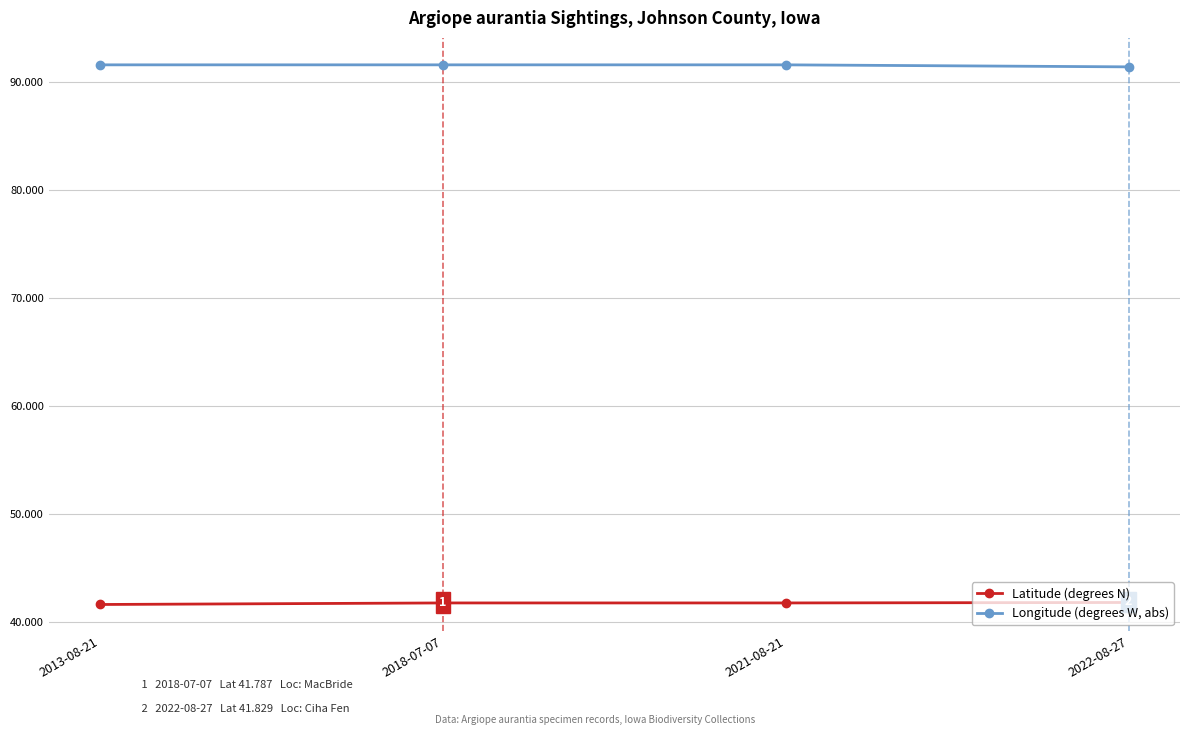

How many distinct data groups are displayed?

2